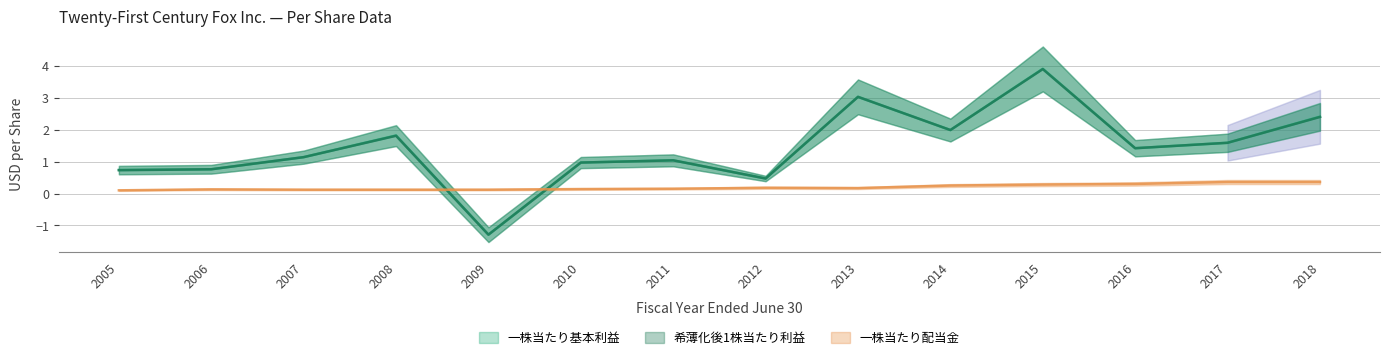

How many positive values does the 一株当たり基本利益 series have?

13